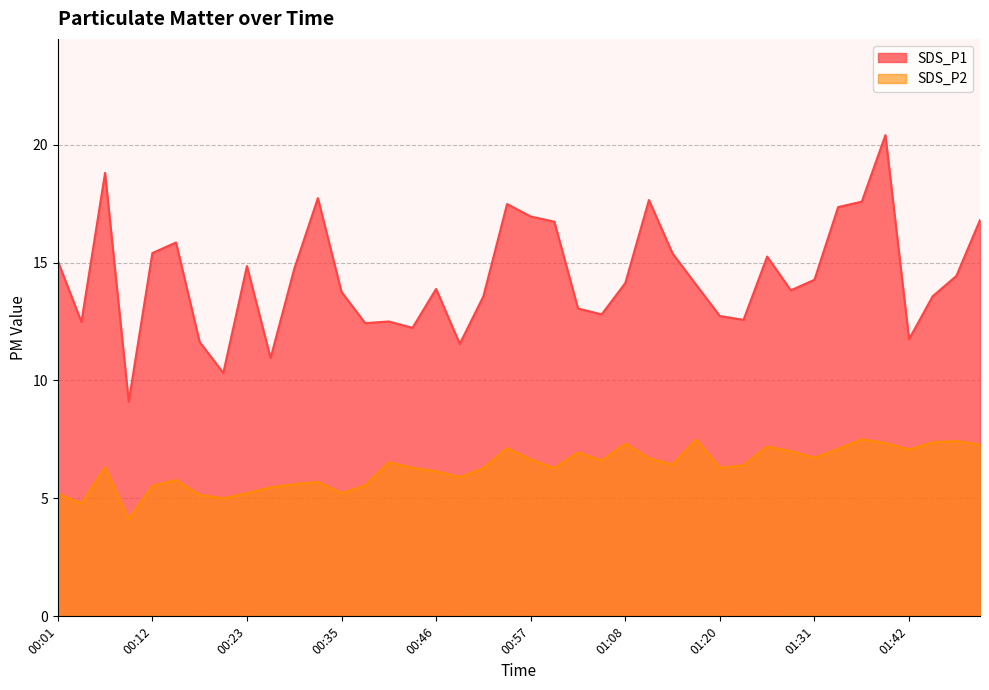

Reading left to right, list all the values displayed in this chart.

SDS_P1: 15.1	12.5	18.8	9.1	15.4	15.8	11.6	10.3	14.8	10.9	14.7	17.7	13.8	12.4	12.5	12.2	13.9	11.6	13.6	17.5	16.9	16.7	13.1	12.8	14.1	17.6	15.4	14.1	12.7	12.6	15.2	13.8	14.3	17.4	17.6	20.4	11.8	13.6	14.4	16.8
SDS_P2: 5.2	4.8	6.3	4.1	5.5	5.8	5.2	5.0	5.2	5.5	5.6	5.7	5.2	5.5	6.5	6.3	6.2	5.9	6.3	7.1	6.7	6.3	7.0	6.6	7.3	6.7	6.4	7.5	6.3	6.4	7.2	7.0	6.7	7.1	7.5	7.3	7.1	7.4	7.4	7.3